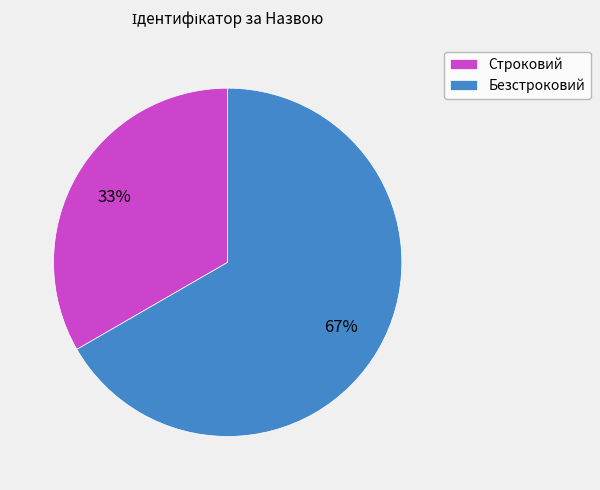

Do Строковий and Безстроковий together represent more than half of the pie?

Yes